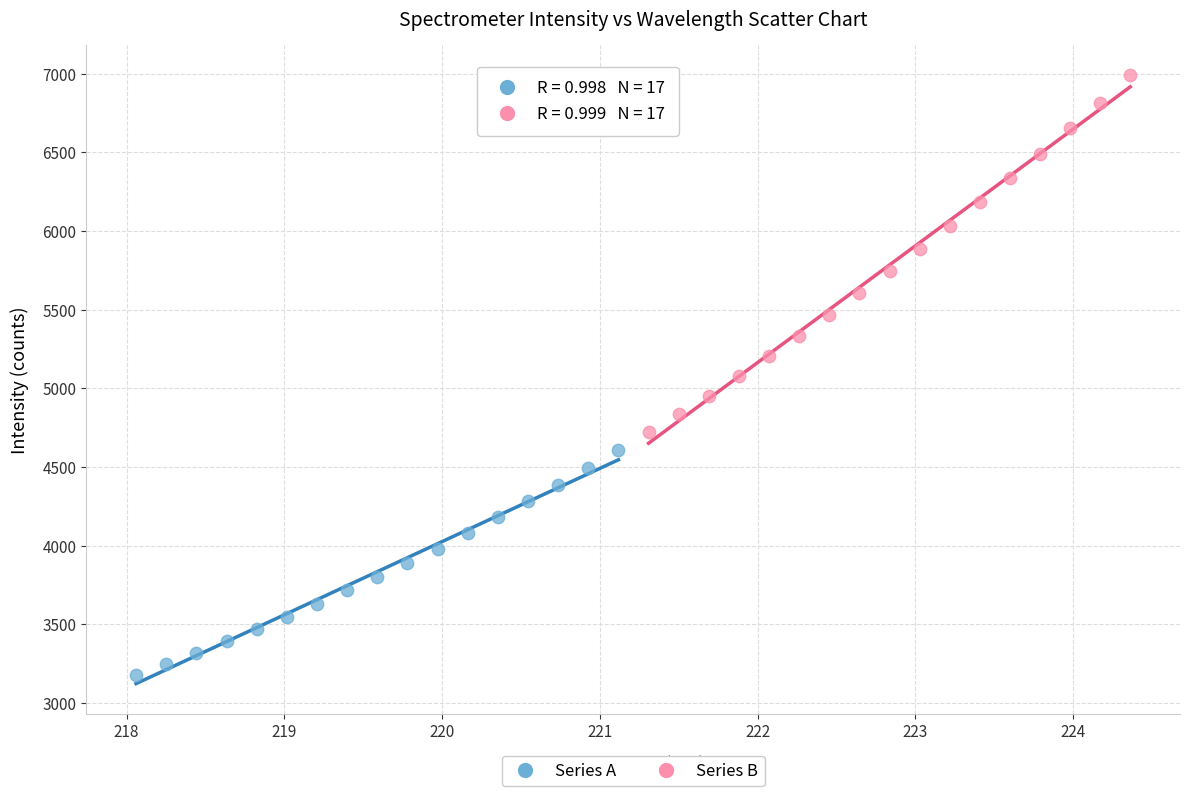

Which series reaches the maximum Y coordinate?

Series B